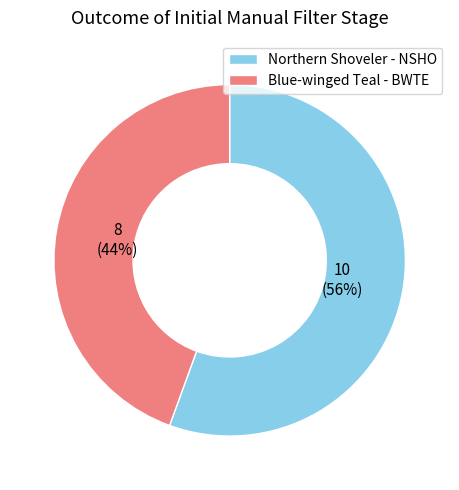

Rank the categories by value from highest to lowest.

Northern Shoveler - NSHO, Blue-winged Teal - BWTE